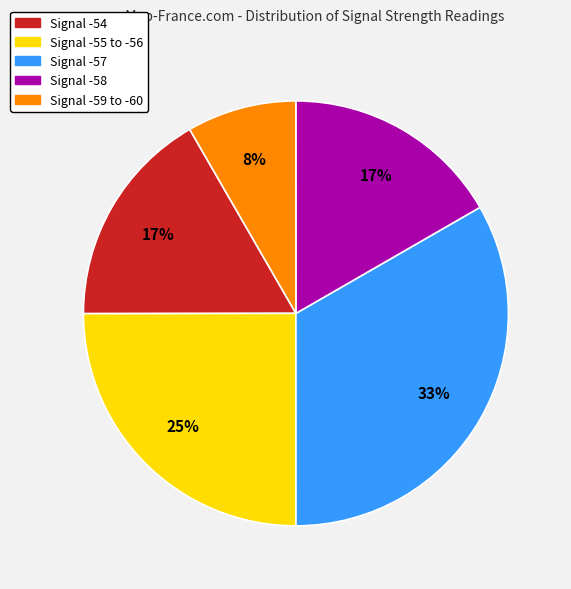

The Signal -54 slice represents 17% of the pie. True or false?

True